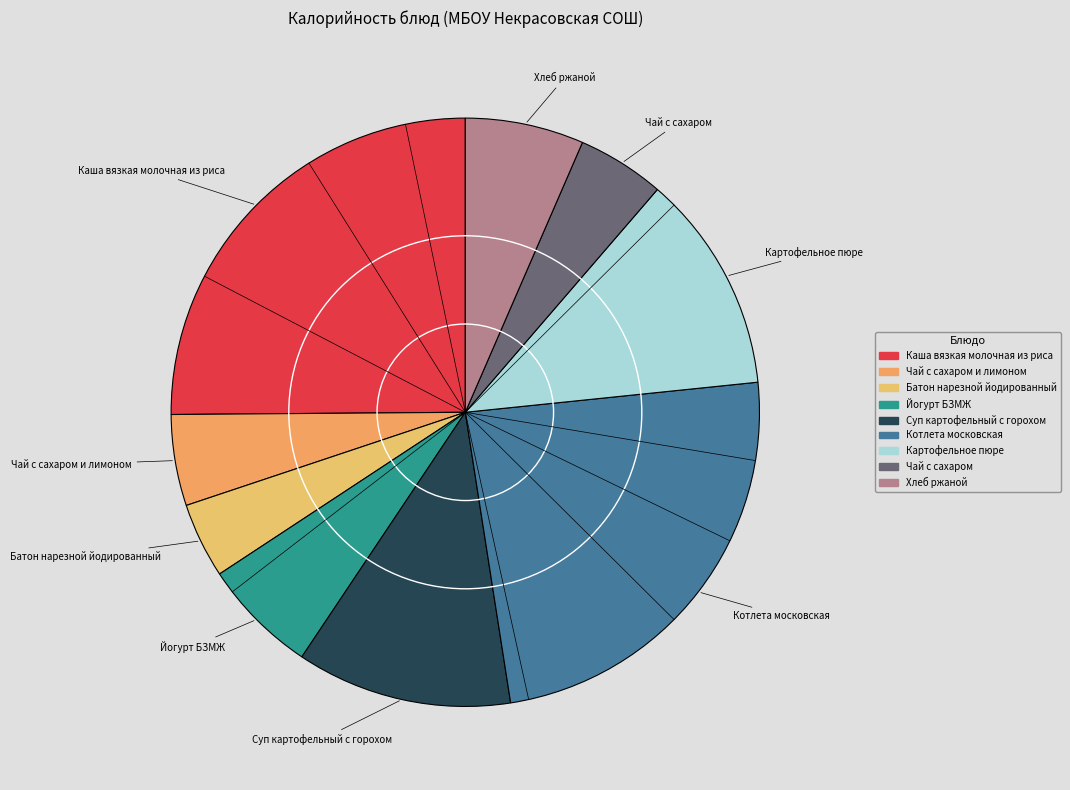

Which slice is the smallest?

Батон нарезной йодированный